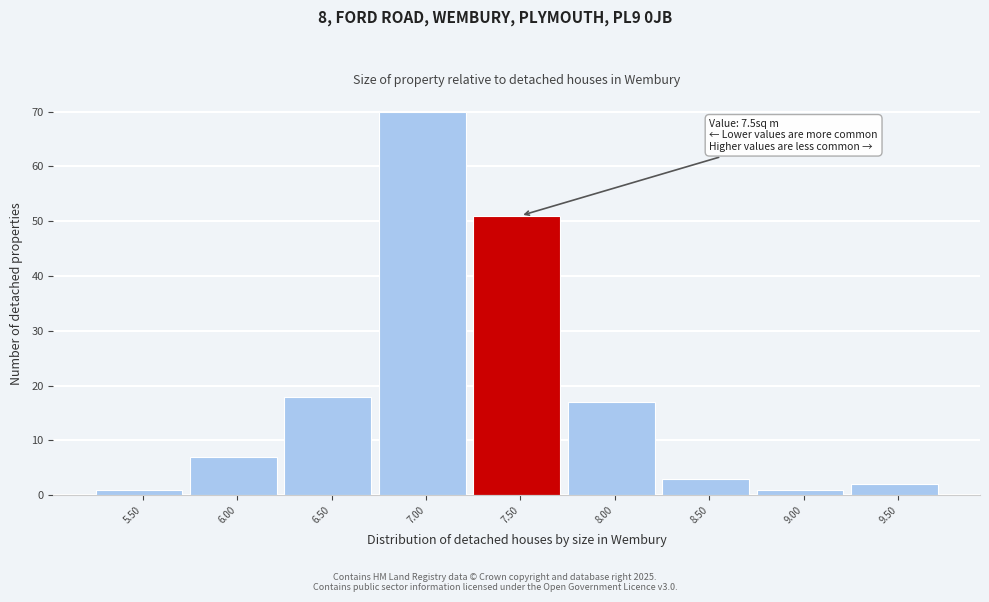

Reading left to right, what are all the values shown in this chart?

5.50=1	6.00=7	6.50=18	7.00=70	7.50=51	8.00=17	8.50=3	9.00=1	9.50=2